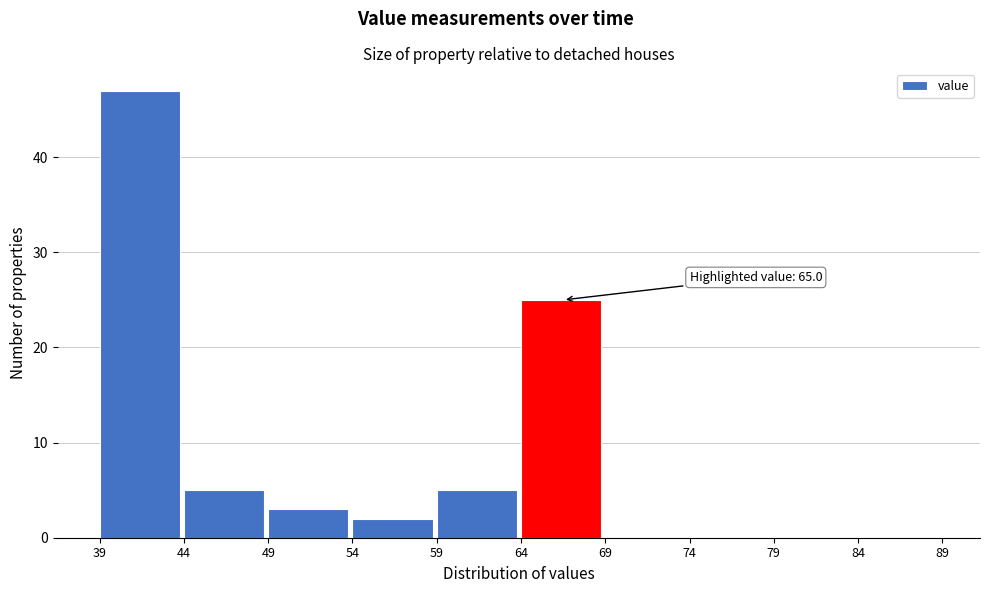

Which range on the x-axis has the tallest bar?

39 to 44